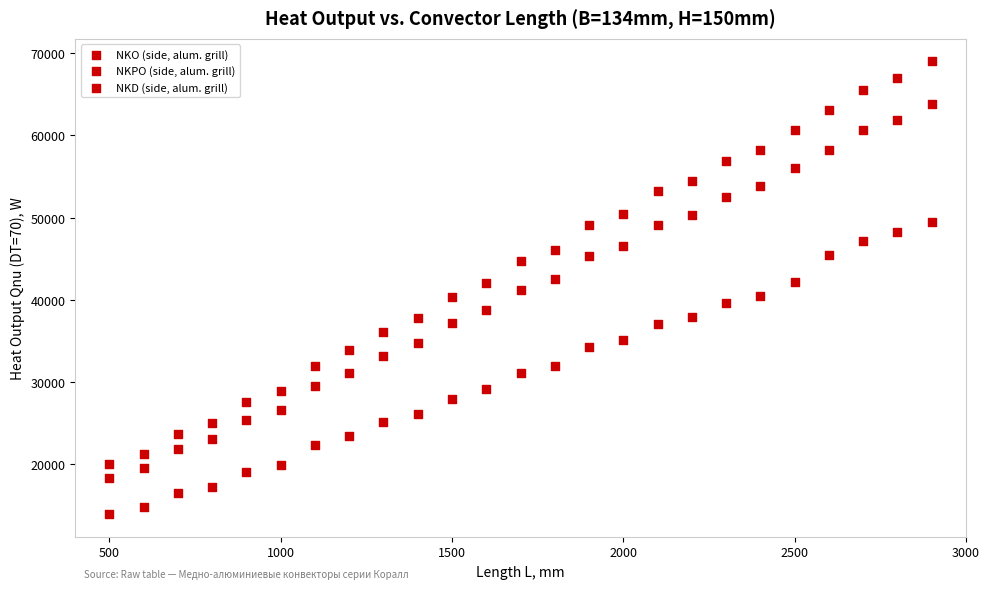

How many data points are displayed?

75